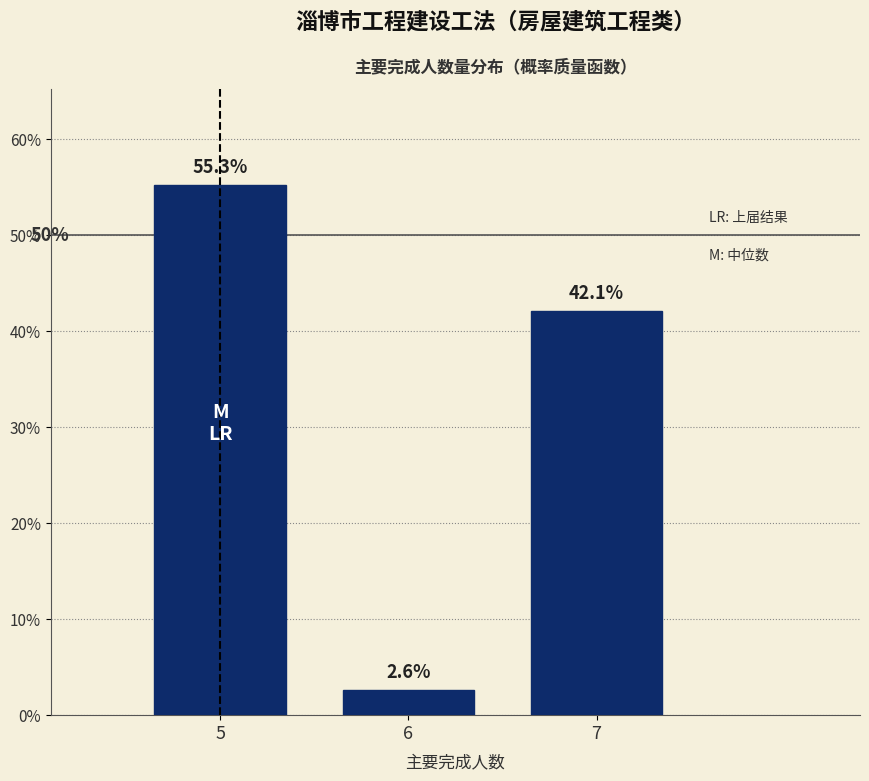

Reading left to right, transcribe all the data shown in this chart.

5=55.3	6=2.6	7=42.1